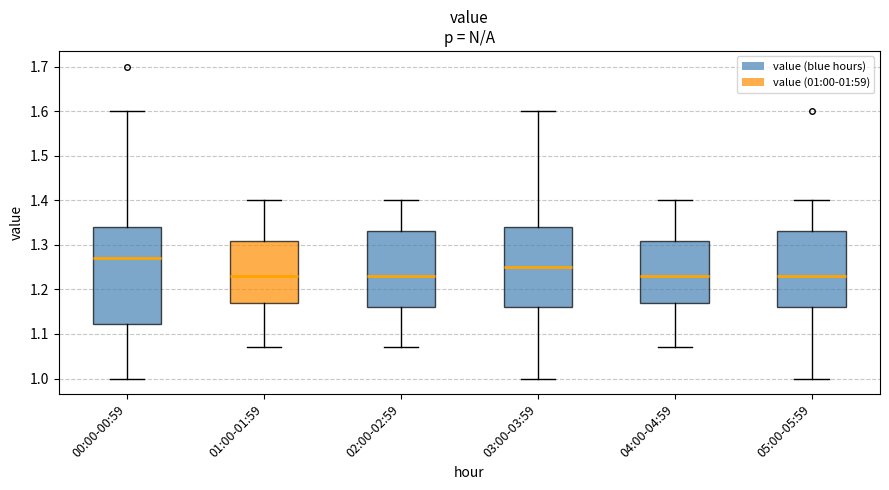

Reading left to right, transcribe this box plot: for each box, give where its median line is, the range the box spans, and where its two whiskers end, as read against the y-axis. The values are not printed on the chart, so give them approximately, as read against the axis.

00:00-00:59: median 1.27, box 1.12 to 1.34, whiskers 1.00 to 1.60
01:00-01:59: median 1.23, box 1.17 to 1.31, whiskers 1.07 to 1.40
02:00-02:59: median 1.23, box 1.16 to 1.33, whiskers 1.07 to 1.40
03:00-03:59: median 1.25, box 1.16 to 1.34, whiskers 1.00 to 1.60
04:00-04:59: median 1.23, box 1.17 to 1.31, whiskers 1.07 to 1.40
05:00-05:59: median 1.23, box 1.16 to 1.33, whiskers 1.00 to 1.40